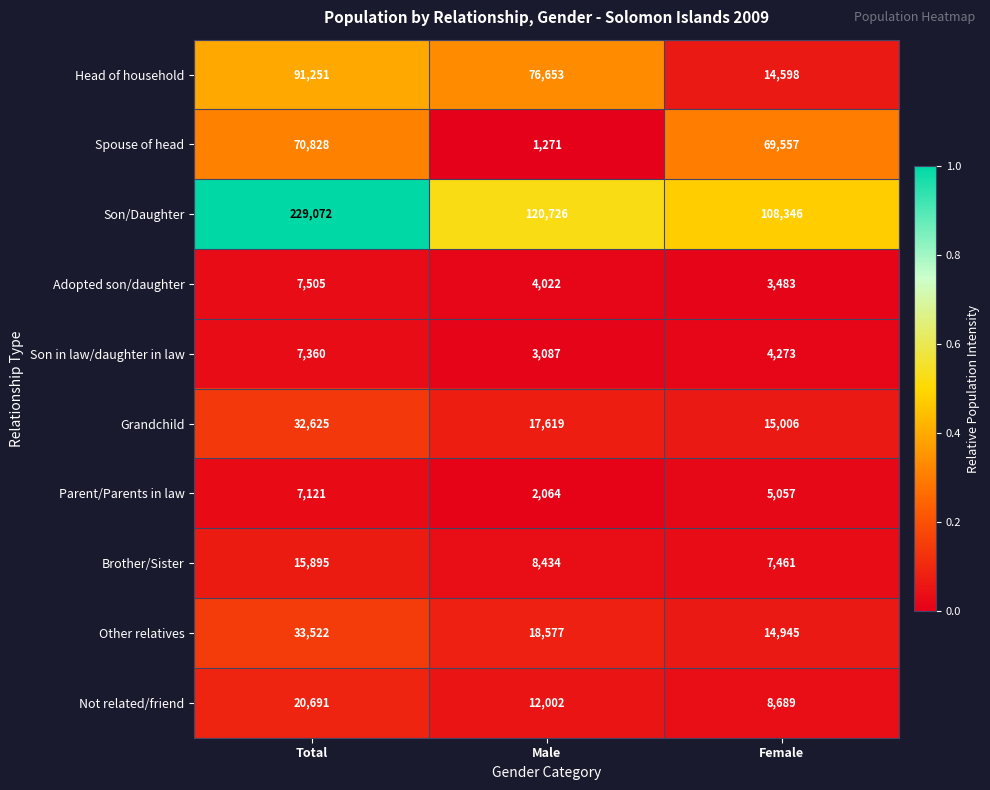

Between Male and Female, which series saw the biggest shift?

Spouse of head